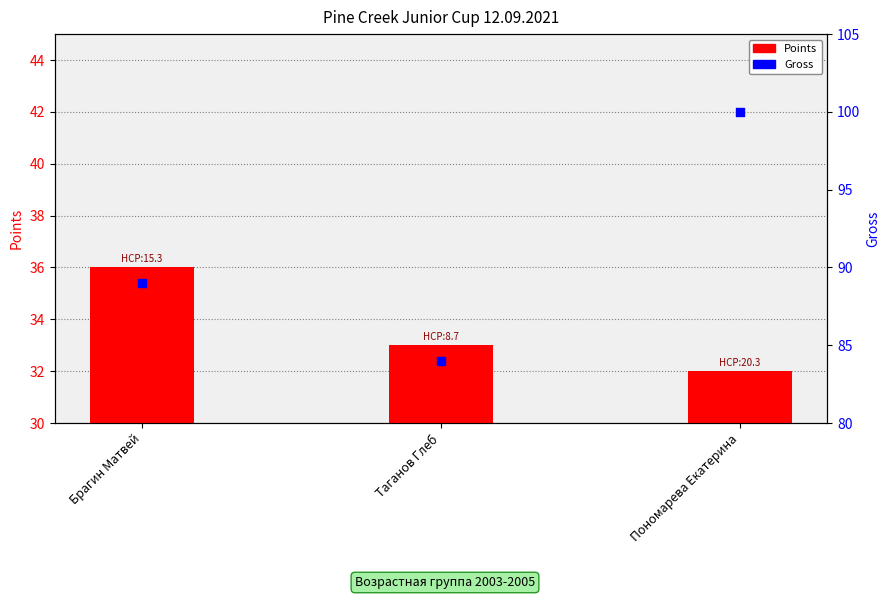

Which series reaches the minimum Y coordinate?

Points